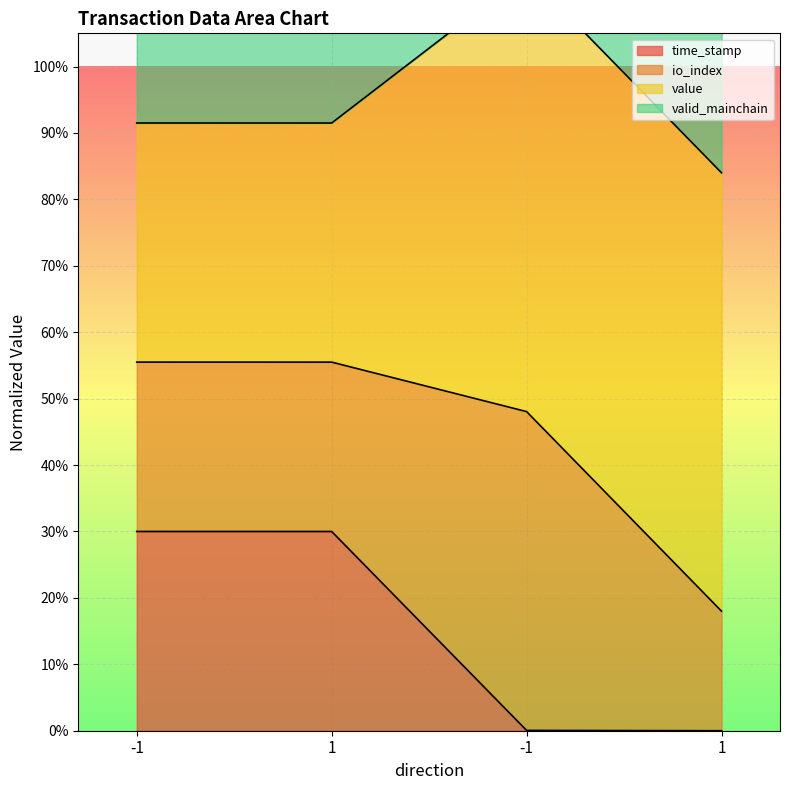

True or false: time_stamp and io_index cross at least once.

False